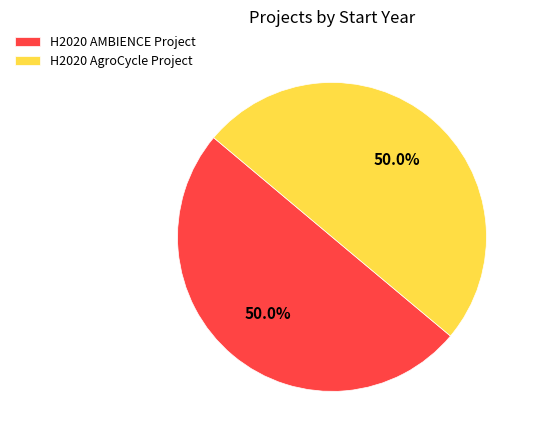

Combined, what portion of the pie is H2020 AgroCycle Project and H2020 AMBIENCE Project?

100.0%